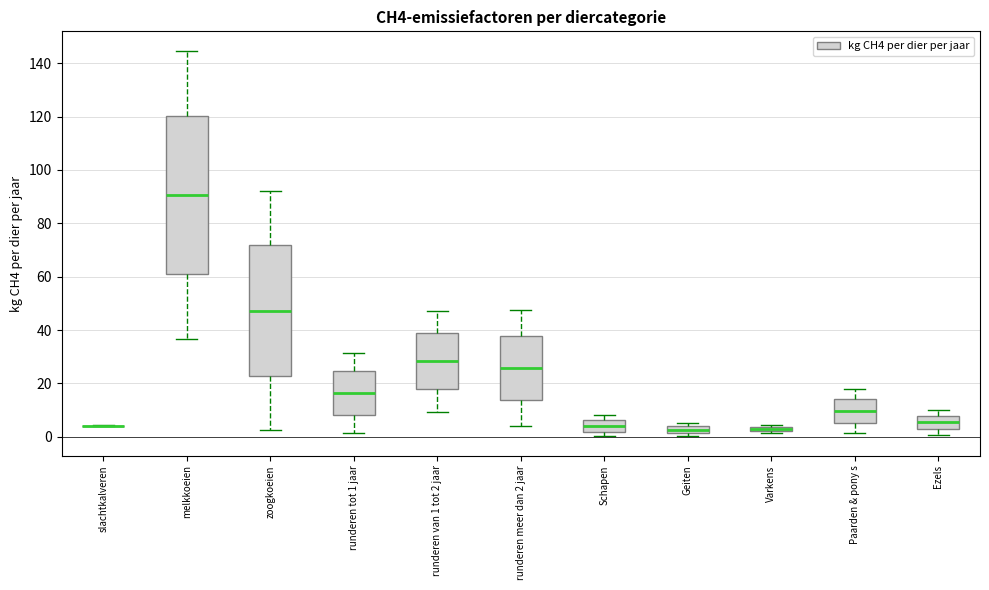

Which box is the tallest, from its lower edge to its upper edge?

melkkoeien